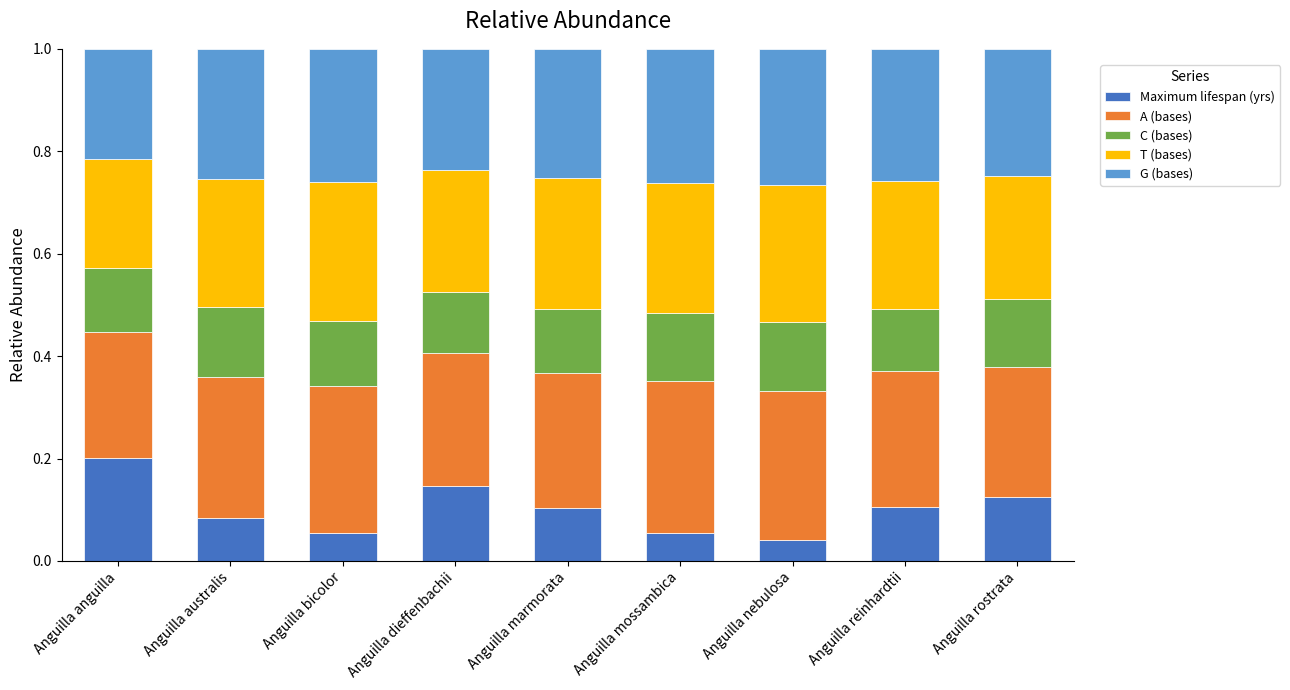

What is the total value across all series at Anguilla bicolor?

1.0